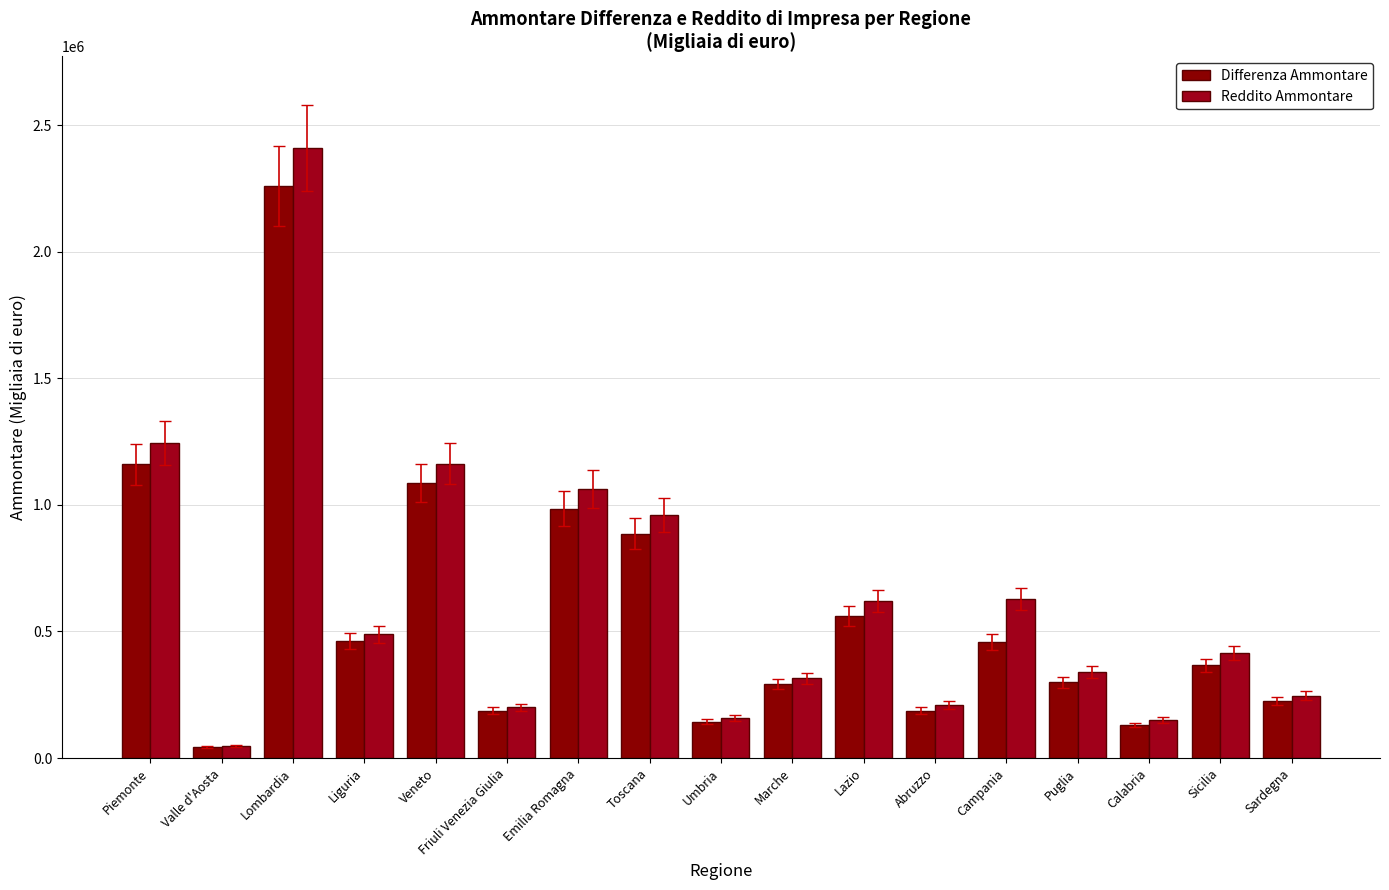

Are the bars horizontal?

No